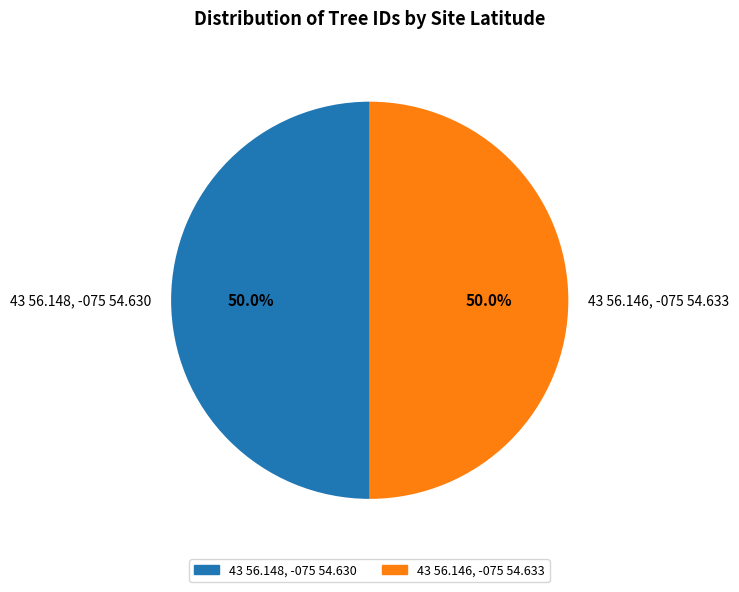

To the nearest percent, what portion does 43 56.148, -075 54.630 represent?

50%